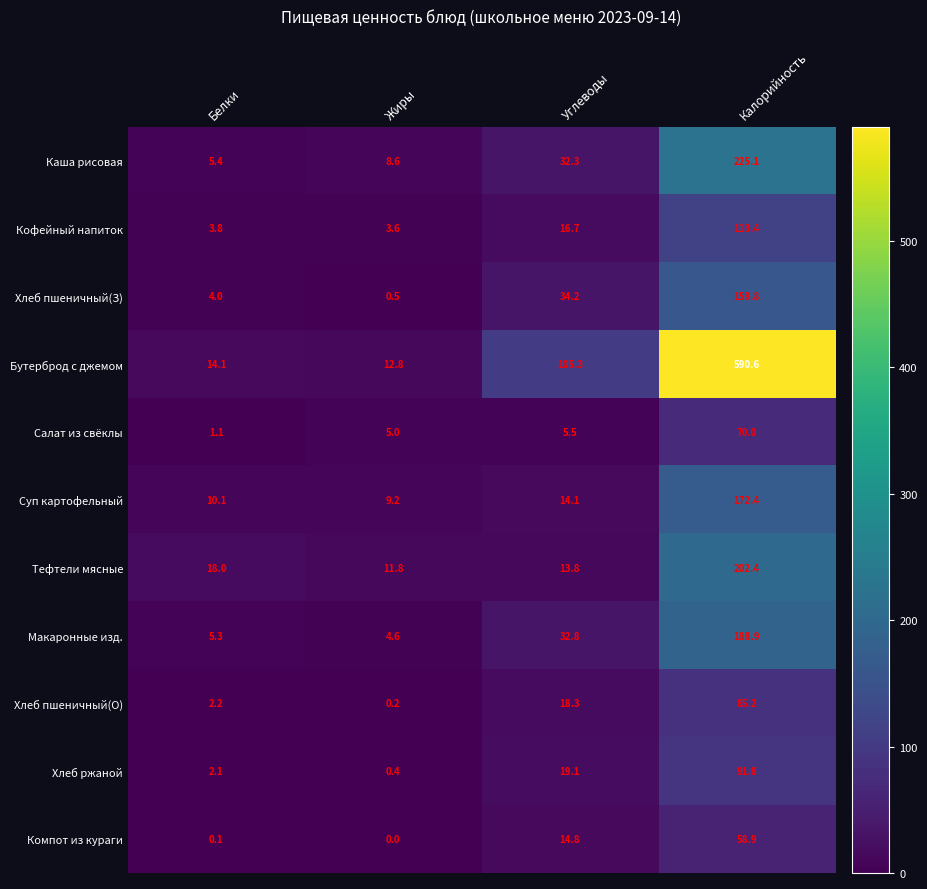

What is the total value across all series at Белки?

66.2